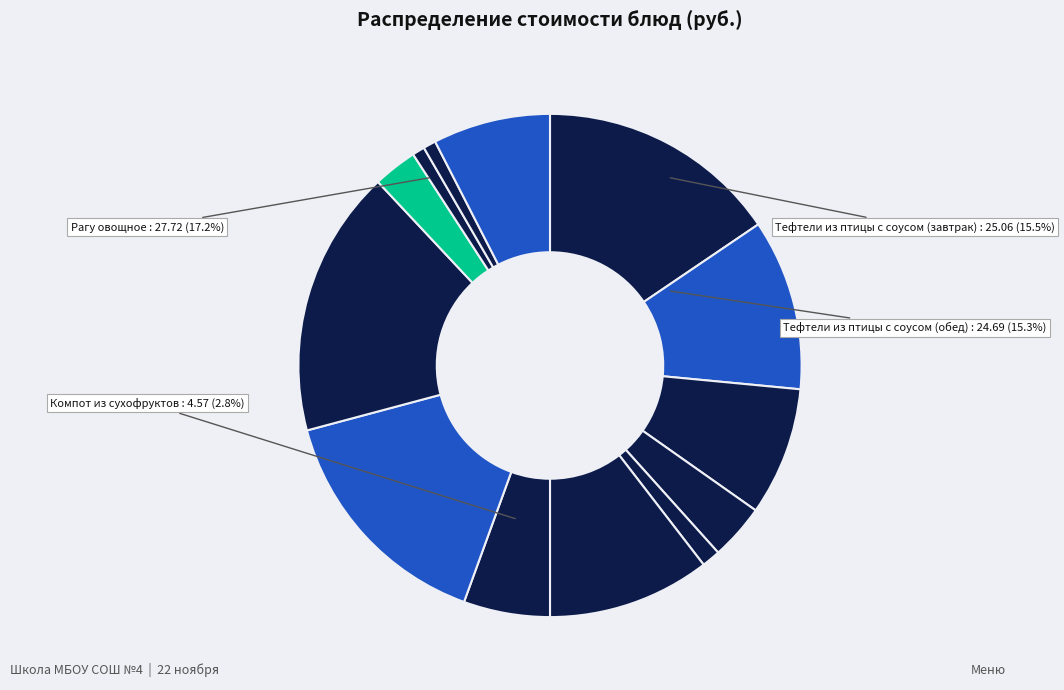

What is the ratio of the value at Икра кабачковая to the value at Суп картофельный с рисом?

1.5